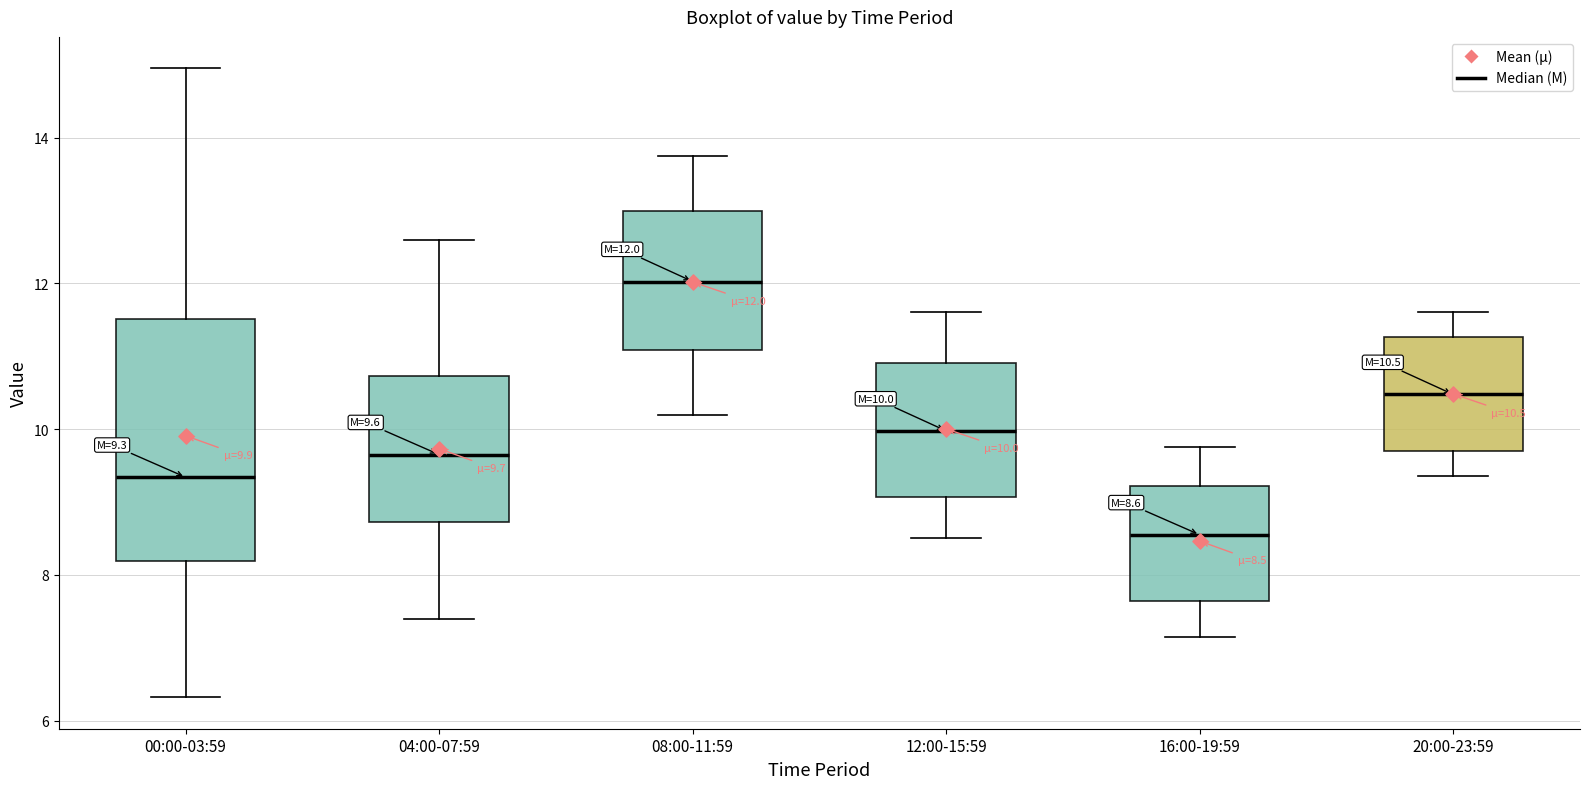

Which box is the tallest, from its lower edge to its upper edge?

00:00-03:59